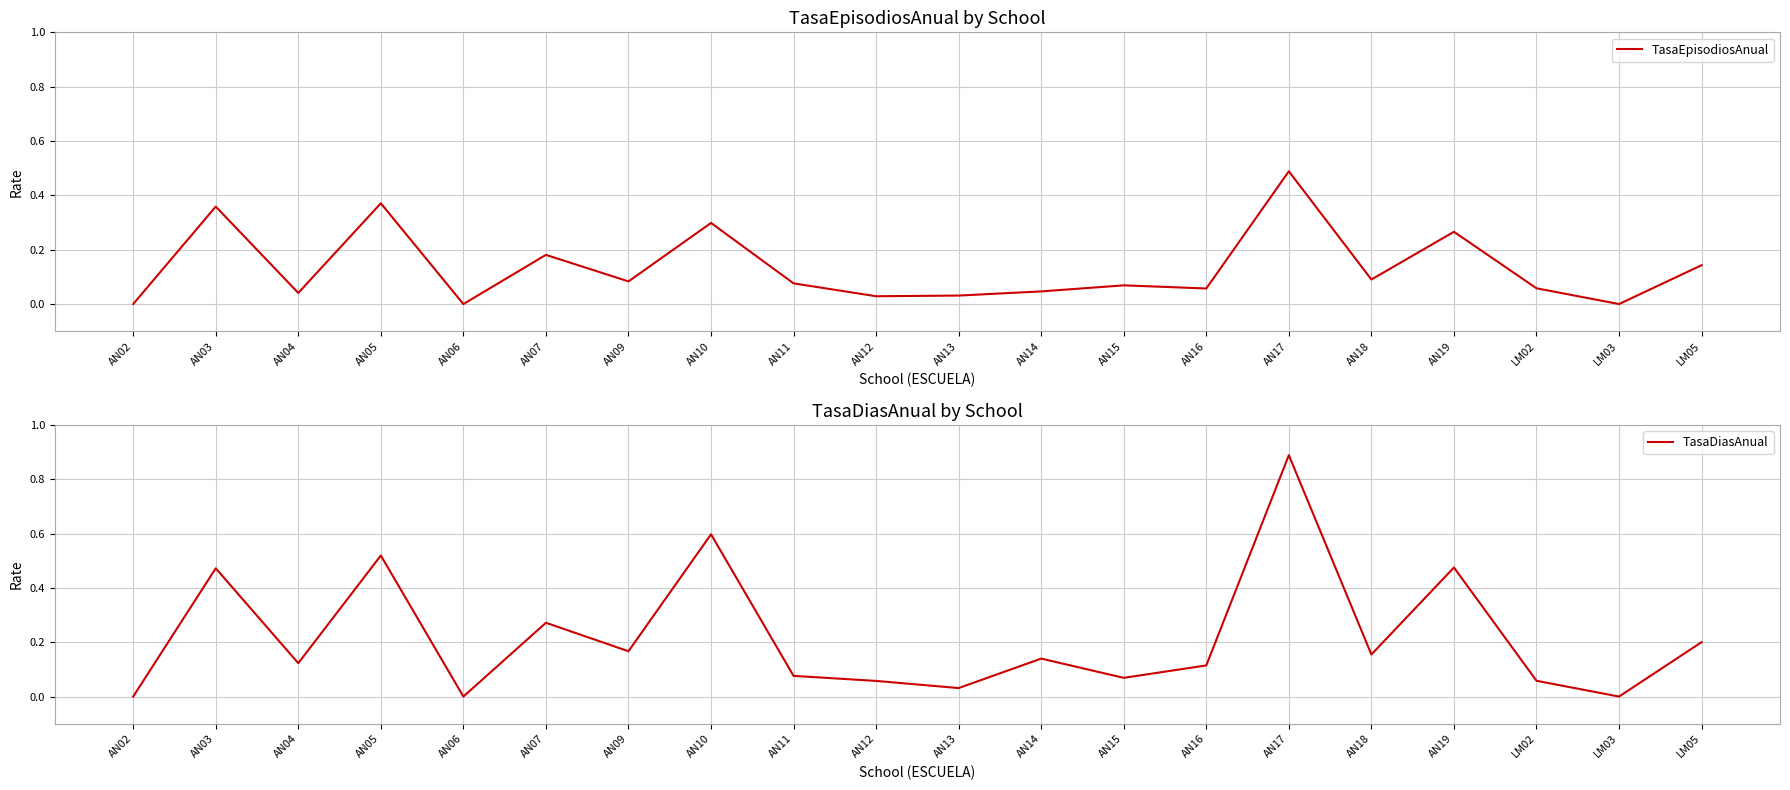

True or false: TasaEpisodiosAnual and TasaDiasAnual intersect in this chart.

False